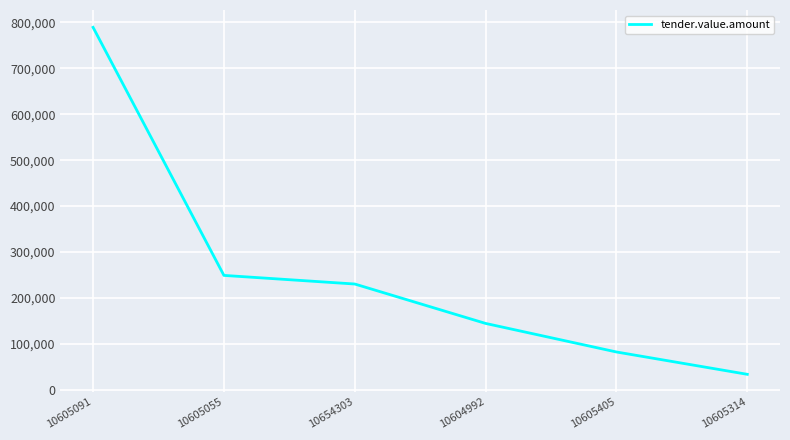

What is the maximum value shown in the chart?

788816.8